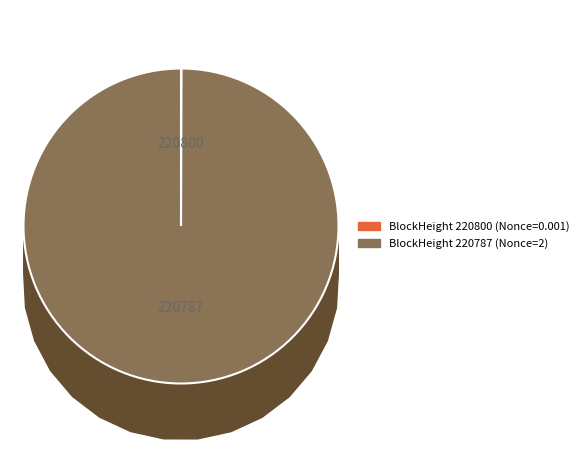

What is the change in value from 220800 to 220787?

+2